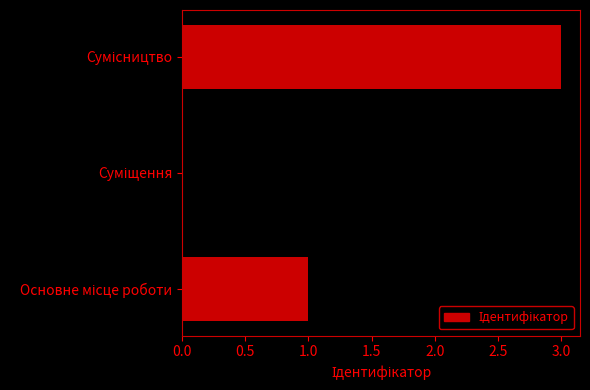

What is the maximum value shown in the chart?

3